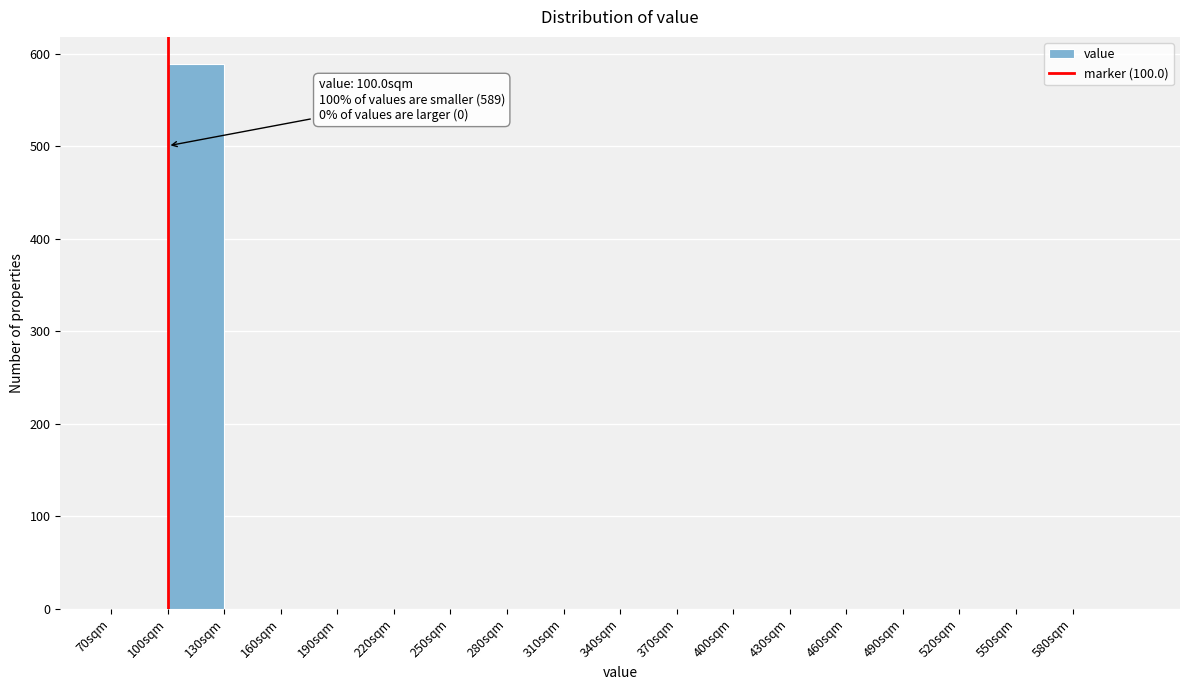

Over which range of the x-axis is the bar tallest?

100 to 130